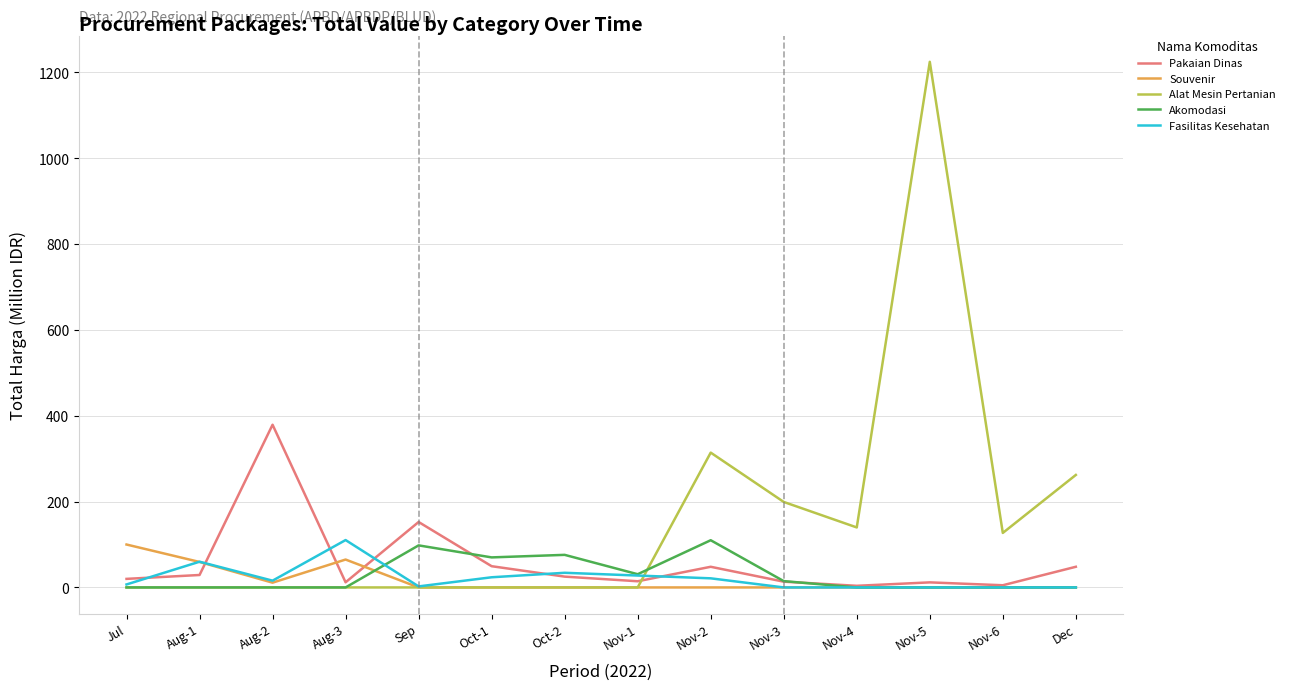

What value does the Alat Mesin Pertanian series have at Nov-3?

199.2